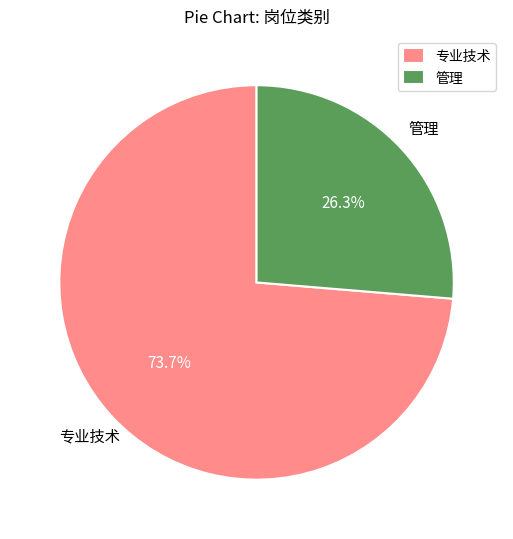

Rank the categories by value from lowest to highest.

管理, 专业技术